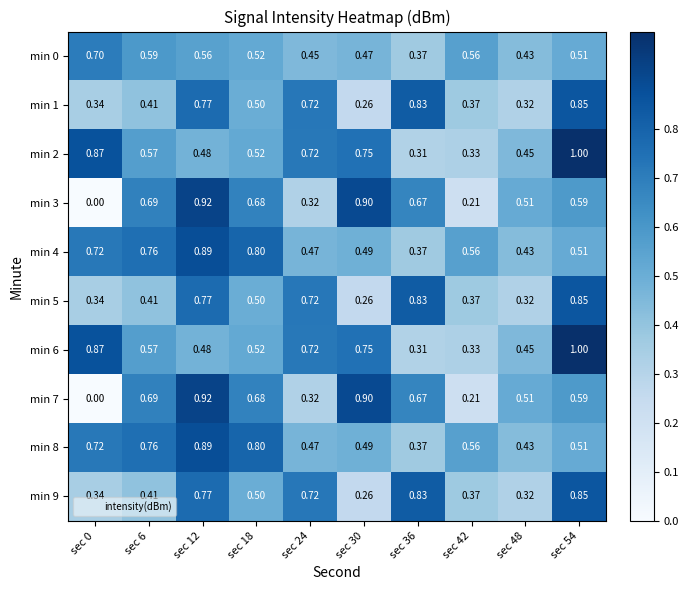

How many data points does each series have?

10